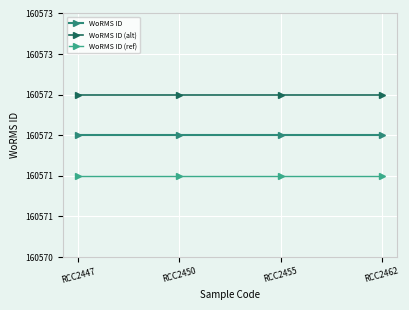

Does the chart have visible grid lines?

Yes